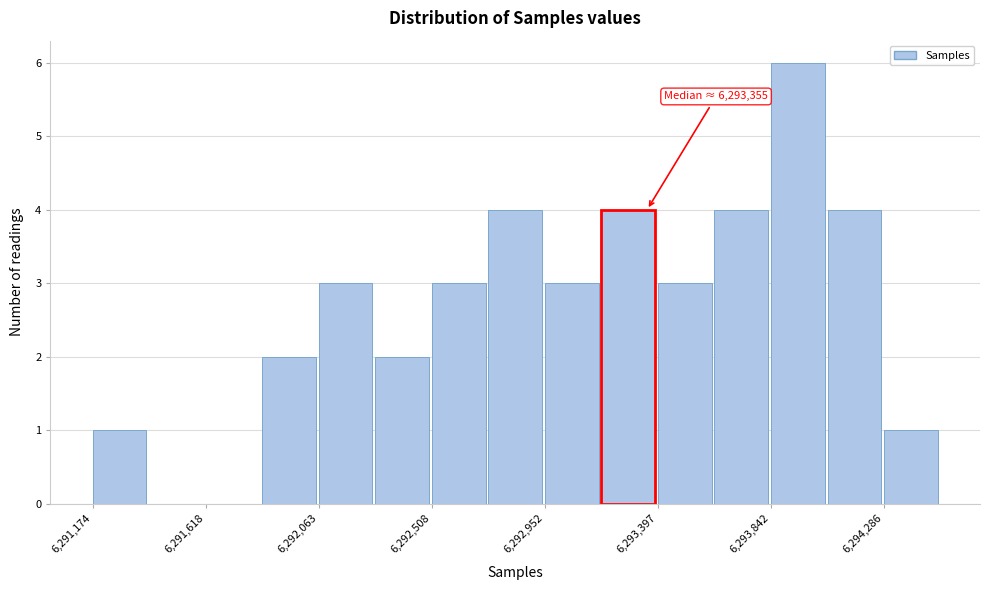

Over which range of the x-axis is the bar tallest?

6293850 to 6294050